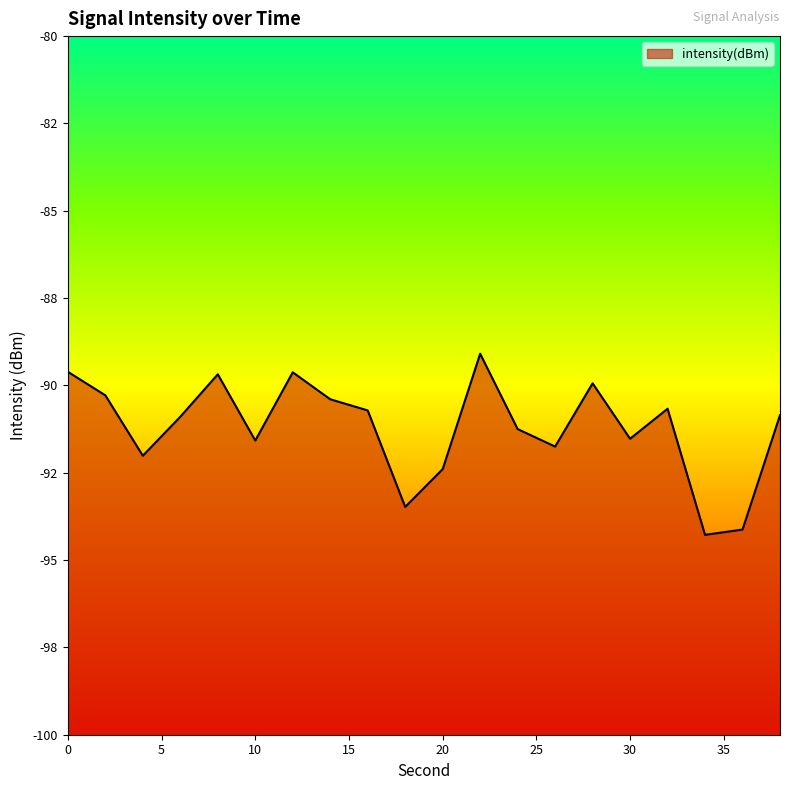

Does the chart have visible grid lines?

No